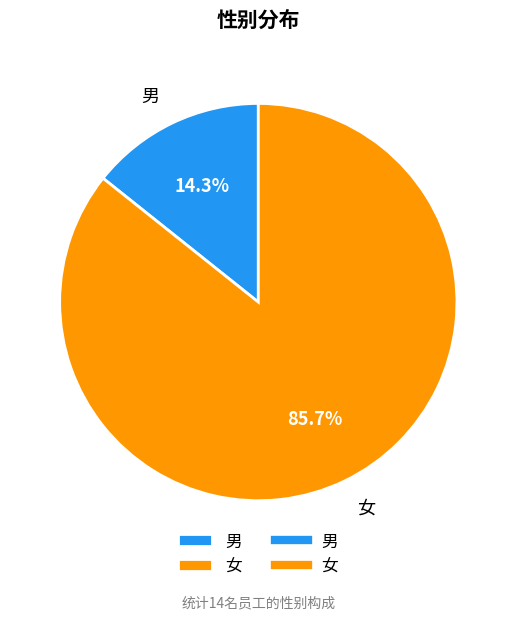

Which category has the biggest portion of the pie?

女